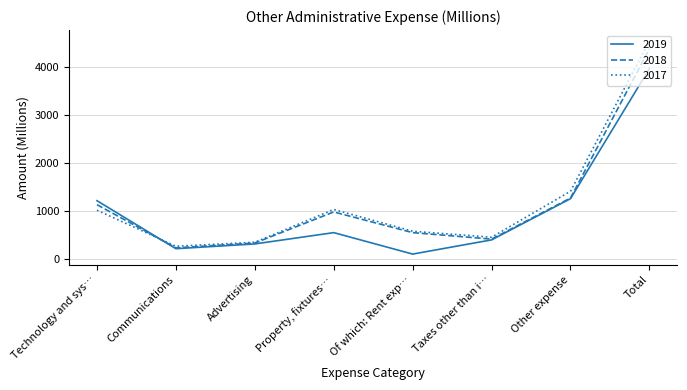

What is the lowest value of the 2019 series?

106